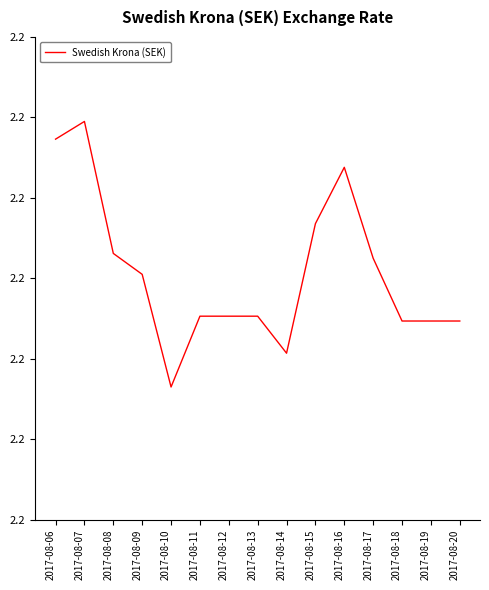

Reading right to left, list all the values displayed in this chart.

2017-08-20=2.2	2017-08-19=2.2	2017-08-18=2.2	2017-08-17=2.2	2017-08-16=2.2	2017-08-15=2.2	2017-08-14=2.2	2017-08-13=2.2	2017-08-12=2.2	2017-08-11=2.2	2017-08-10=2.2	2017-08-09=2.2	2017-08-08=2.2	2017-08-07=2.2	2017-08-06=2.2